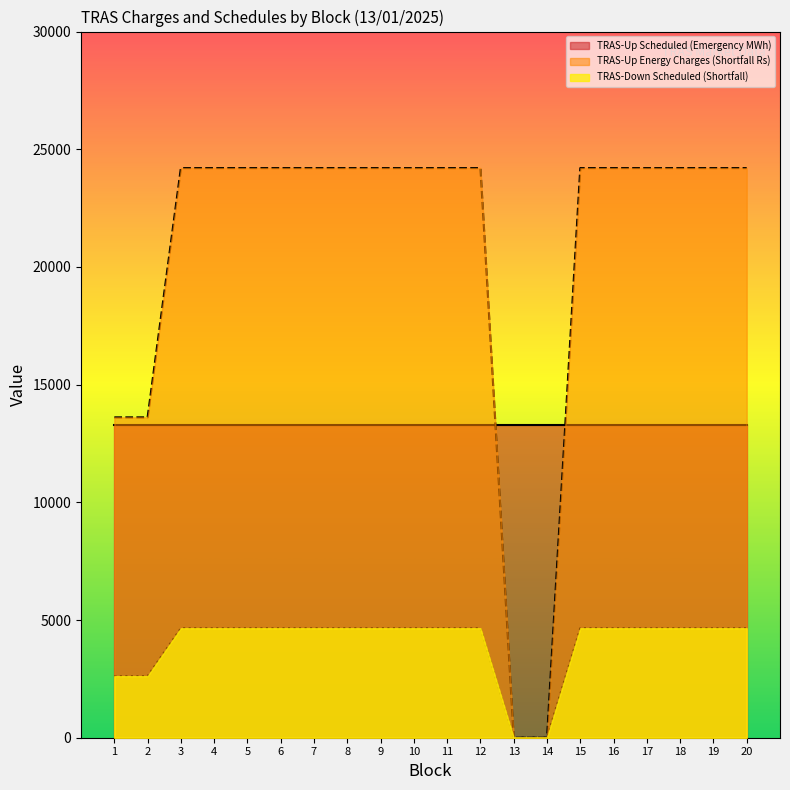

What are all the series names shown in the legend?

TRAS-Up Scheduled (Emergency MWh), TRAS-Up Energy Charges (Shortfall Rs), TRAS-Down Scheduled (Shortfall)